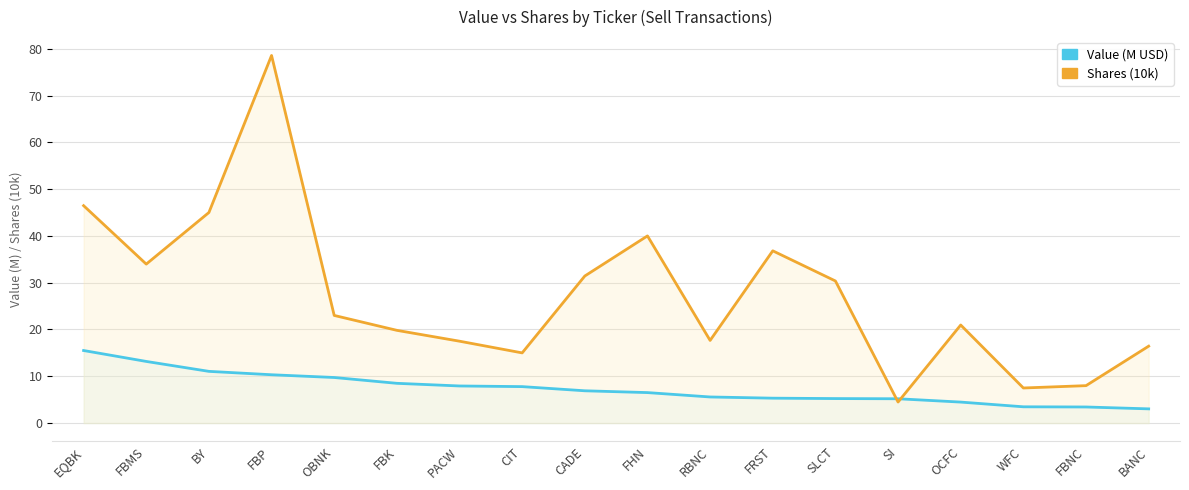

Is the value of Value (M USD) at CADE greater than the value of Shares (10k) at PACW?

No